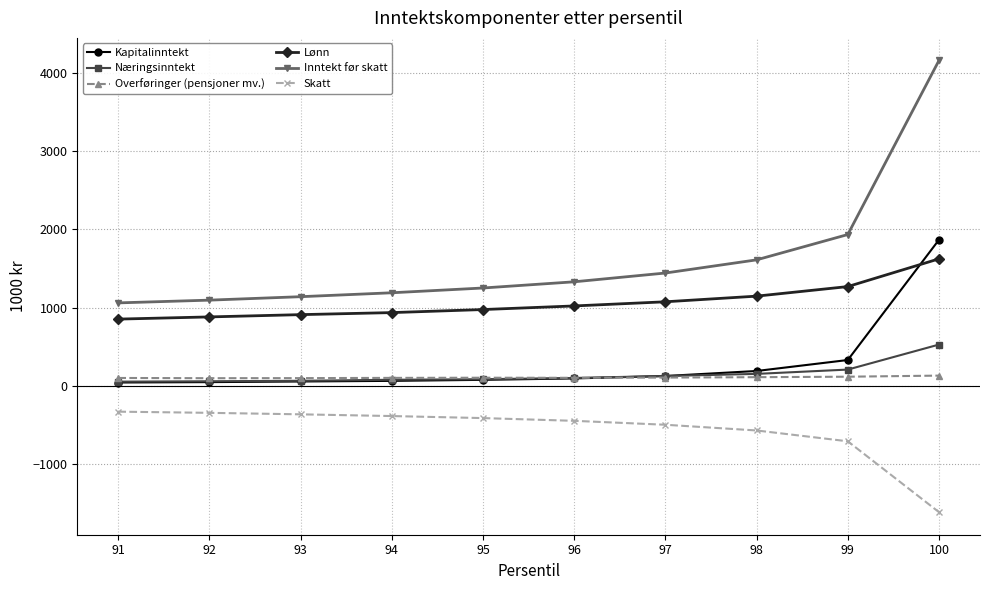

Does the chart display data point markers on the line(s)?

Yes